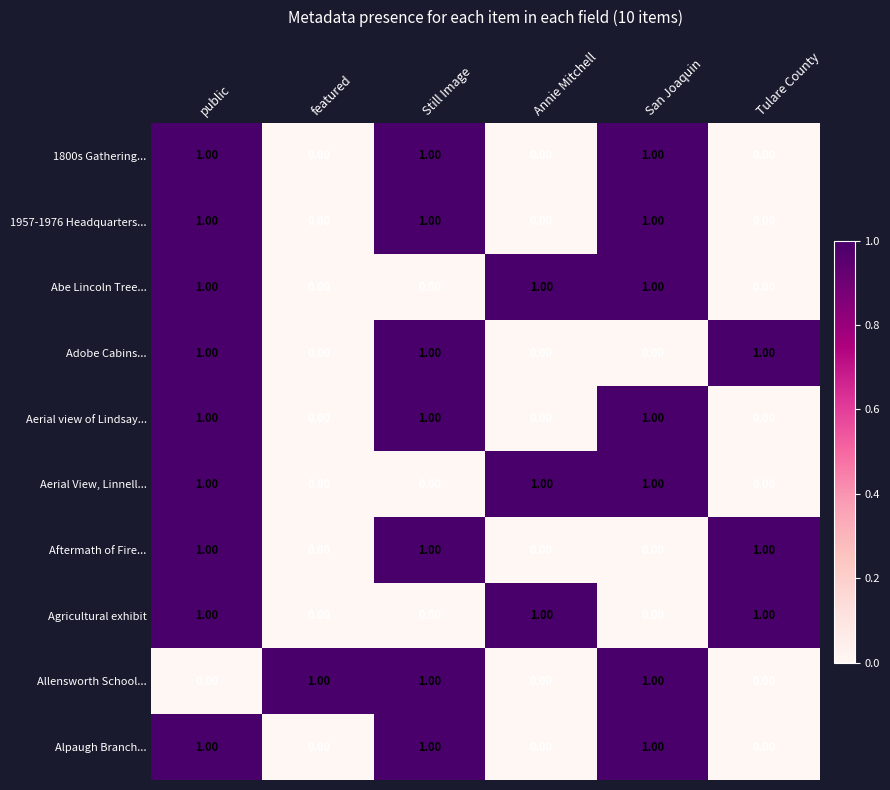

What is the sum of all Aerial view of Lindsay... values?

3